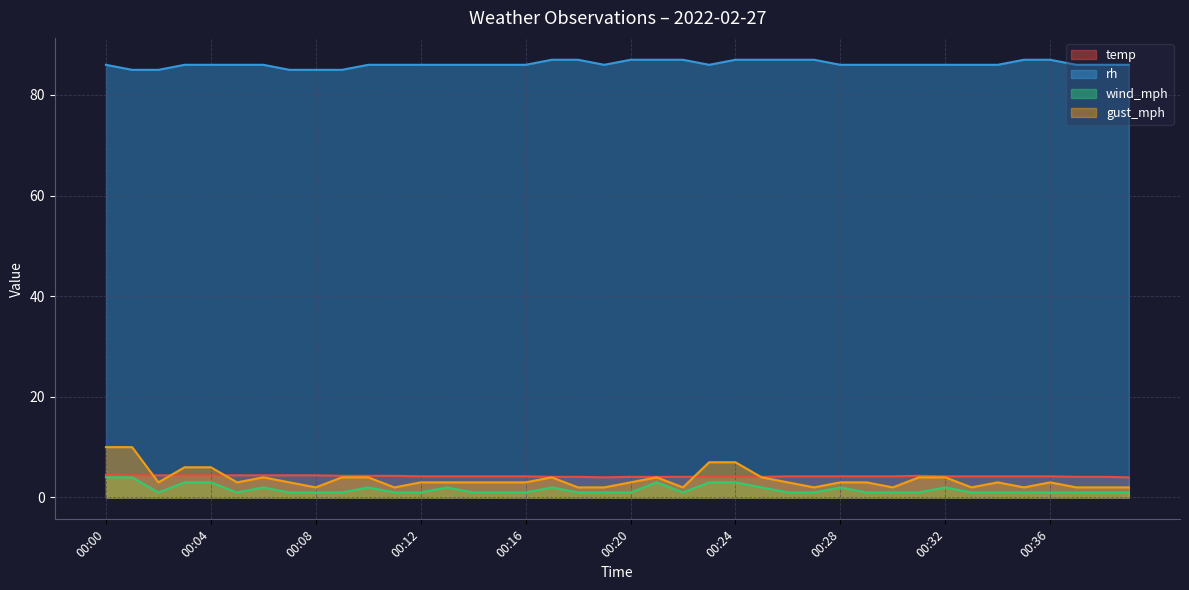

Rank the categories by rh value from lowest to highest.

00:01, 00:02, 00:07, 00:08, 00:09, 00:00, 00:03, 00:04, 00:05, 00:06, 00:10, 00:11, 00:12, 00:13, 00:14, 00:15, 00:16, 00:19, 00:23, 00:28, 00:29, 00:30, 00:31, 00:32, 00:33, 00:34, 00:37, 00:38, 00:39, 00:17, 00:18, 00:20, 00:21, 00:22, 00:24, 00:25, 00:26, 00:27, 00:35, 00:36